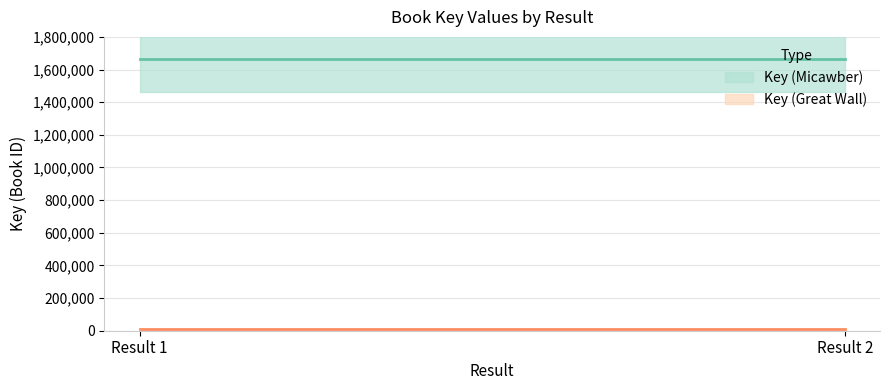

True or false: Key (Great Wall) has a value of 3849 at Result 1.

False